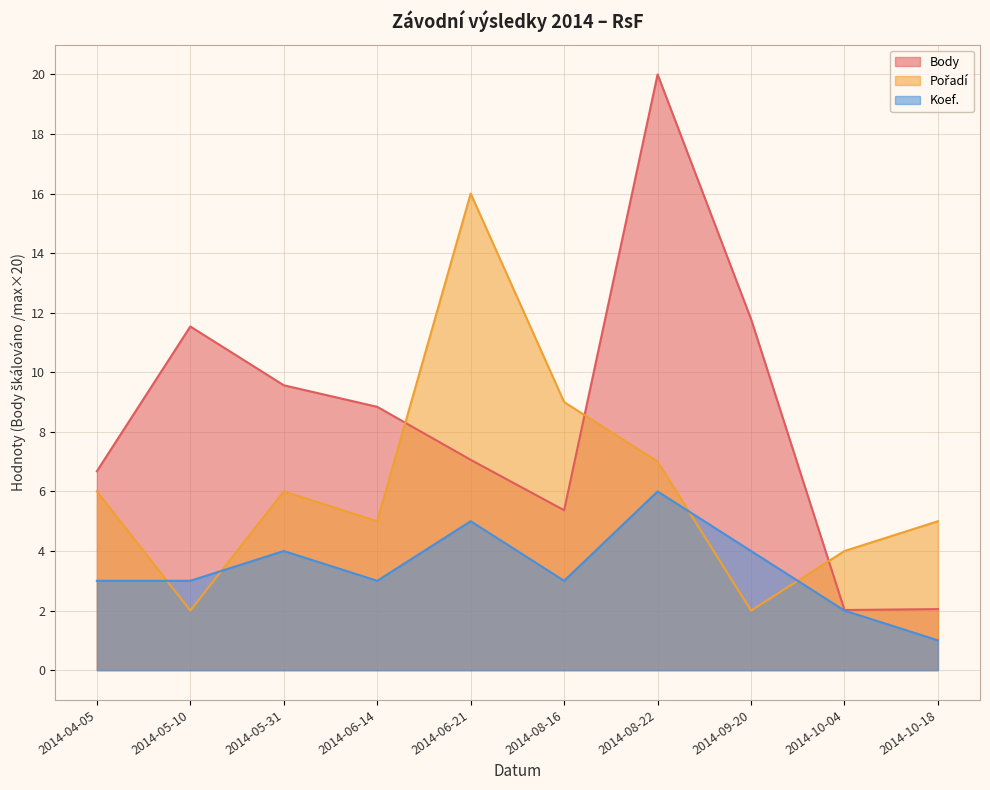

Is the value of Koef. at 2014-05-10 greater than the value of Pořadí at 2014-05-10?

Yes